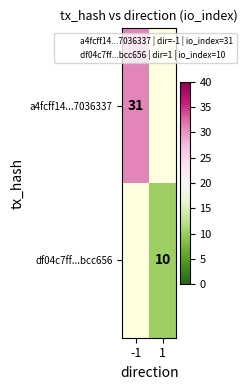

Is the value of df04c7ff...bcc656 at 1 greater than the value of a4fcff14...7036337 at -1?

No